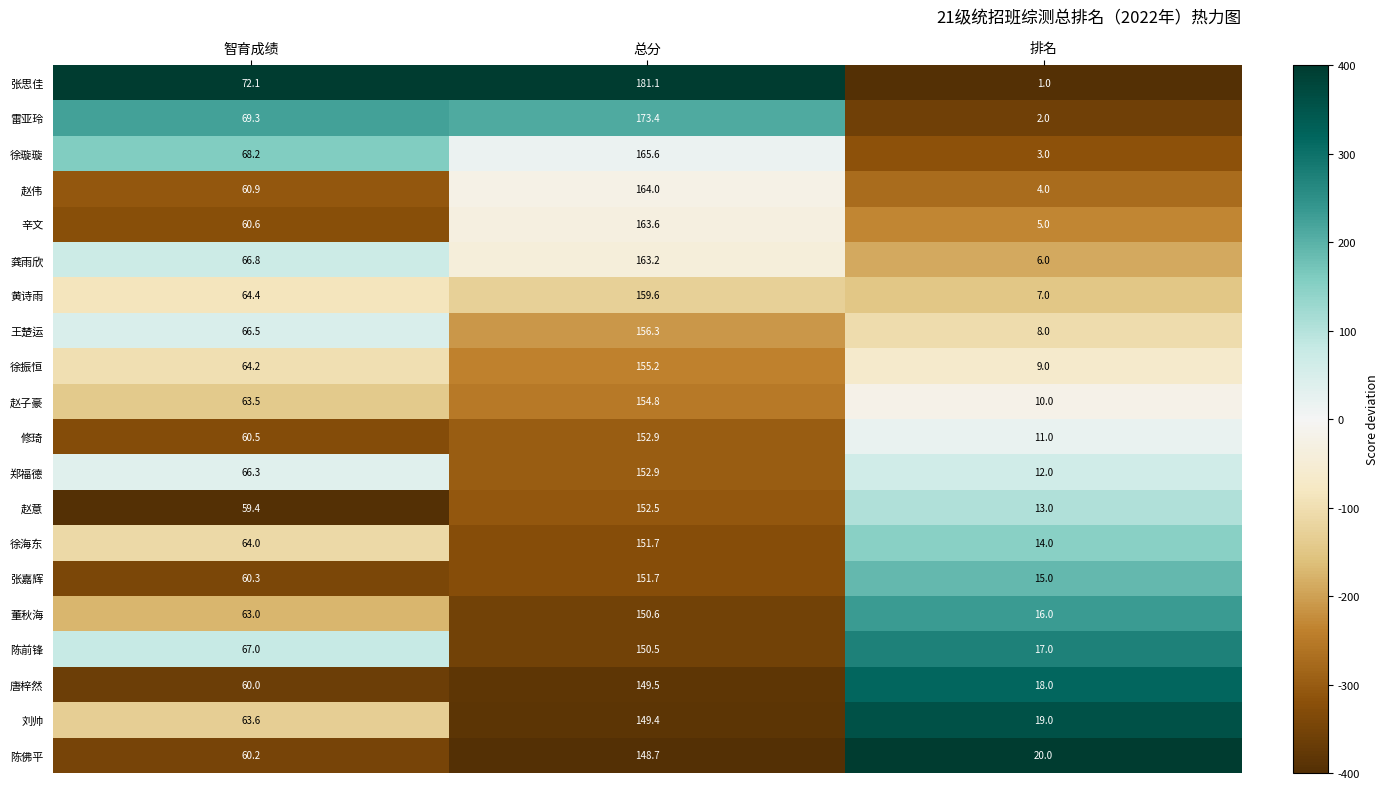

At which category is the sum across all series the highest?

总分